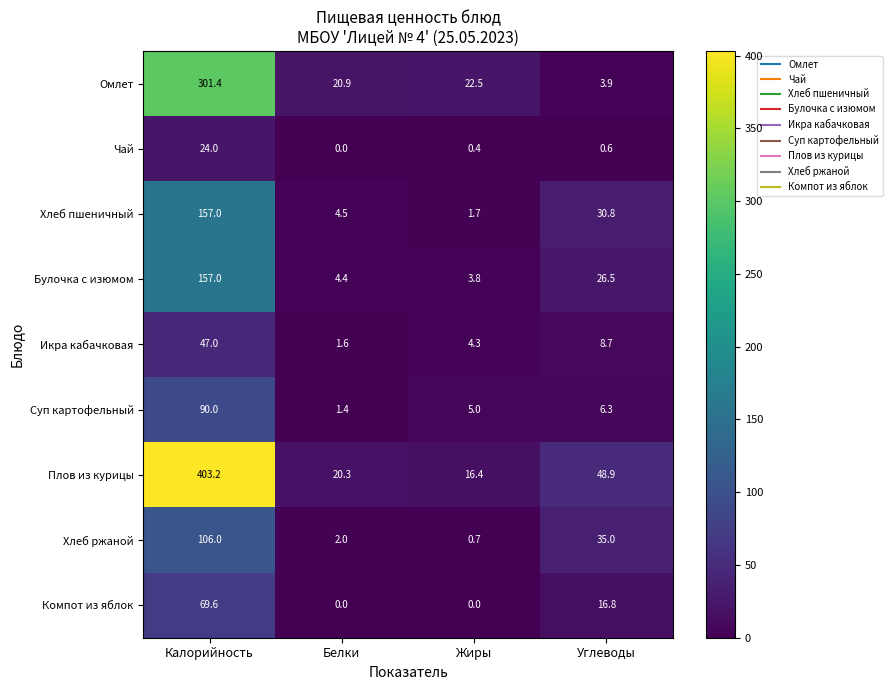

Rank the series at Жиры from lowest to highest value.

Компот из яблок, Чай, Хлеб ржаной, Хлеб пшеничный, Булочка с изюмом, Икра кабачковая, Суп картофельный, Плов из курицы, Омлет